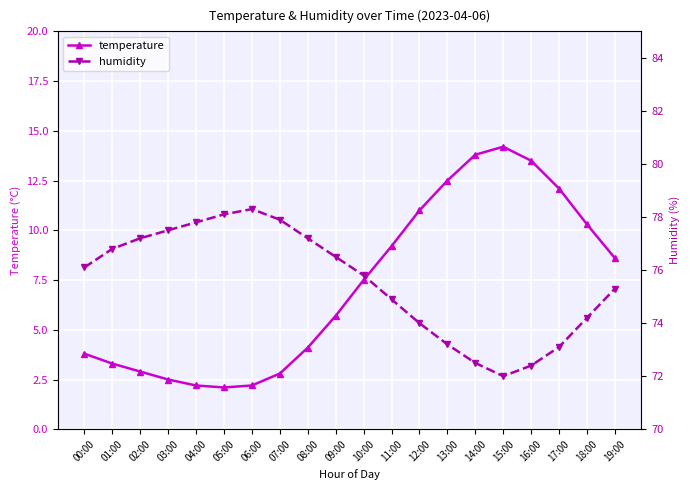

What is the label of the 4th point from the left?

03:00